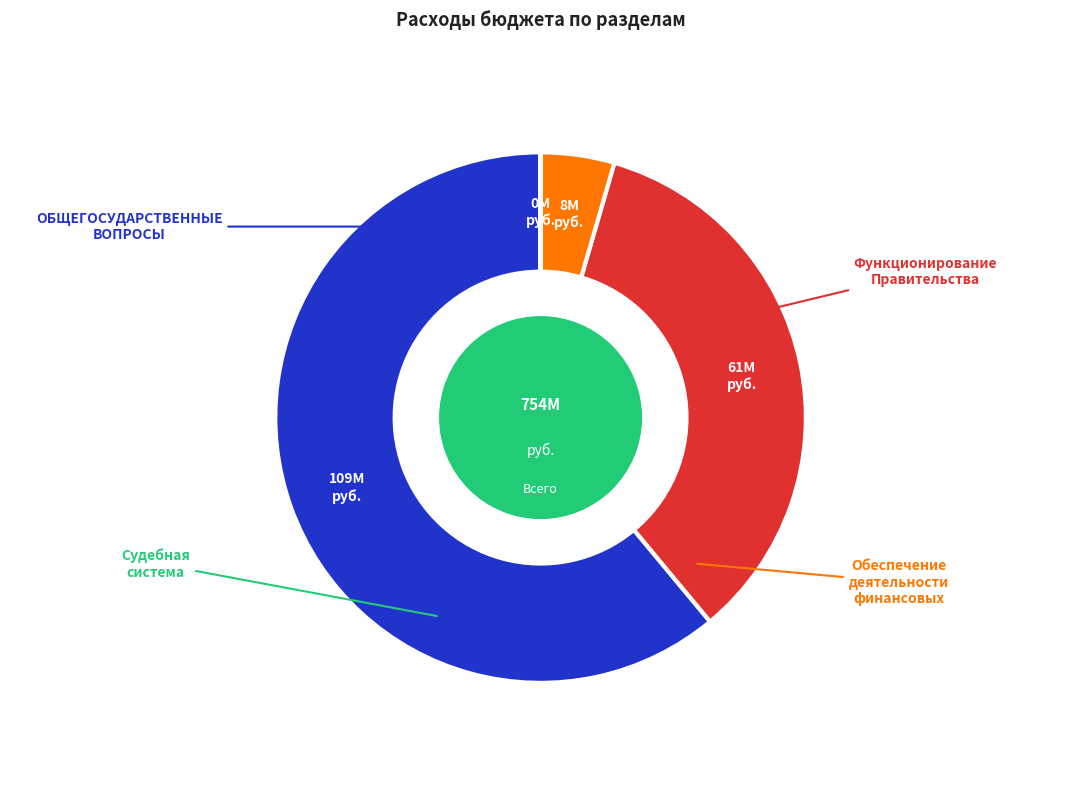

Does any single category account for the majority?

Yes